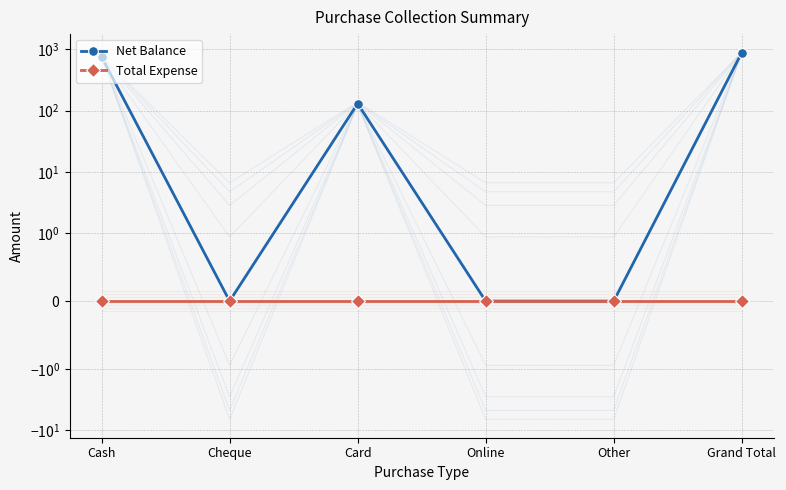

Reading left to right, transcribe all the data shown in this chart.

Net Balance: 750	0	130	0	0	880
Total Expense: 0	0	0	0	0	0